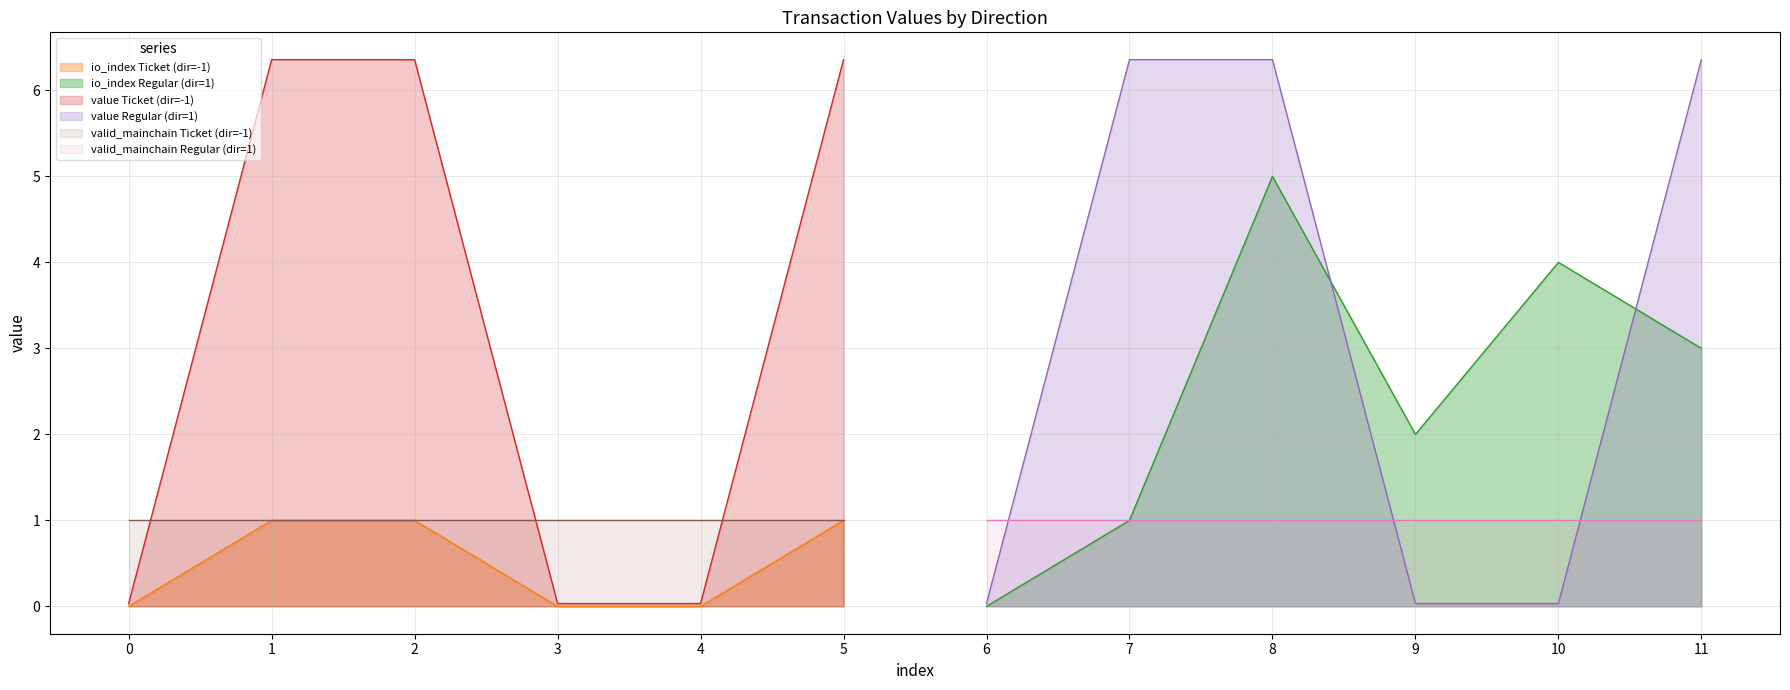

Between 1 and -1, which is larger?

1